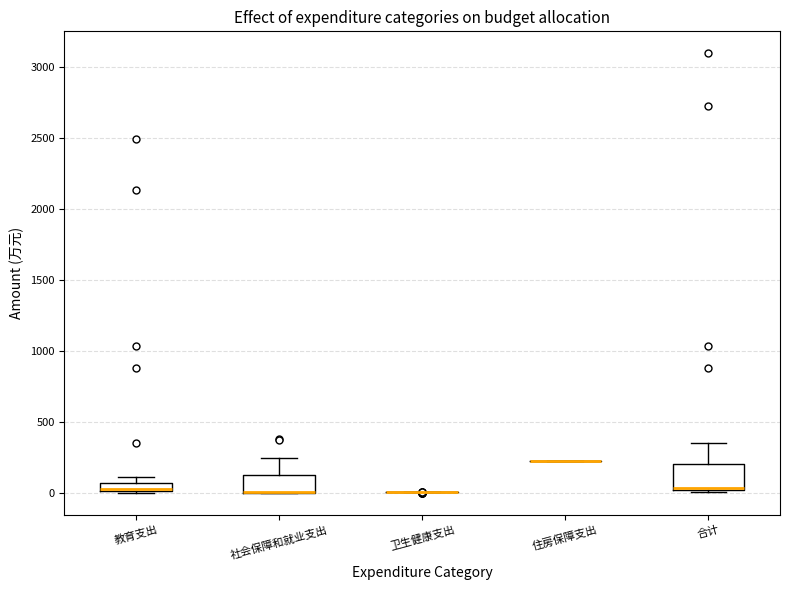

Where is the lower edge of the box for 社会保障和就业支出 on the y-axis? The values are not printed on the chart, so give them approximately, as read against the axis.

0